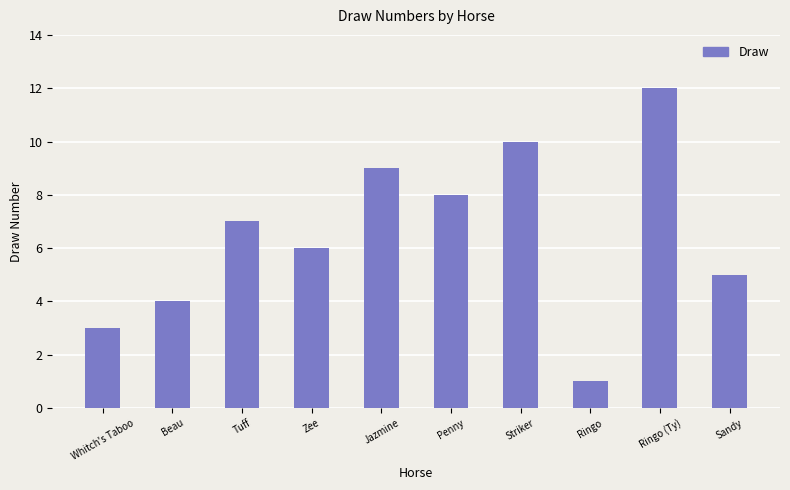

Which category has the highest value across all series?

Ringo (Ty)